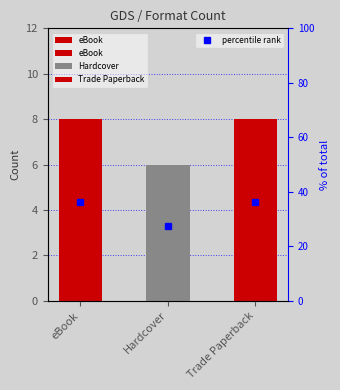

Which category has the lowest value in the percentile rank series?

Hardcover